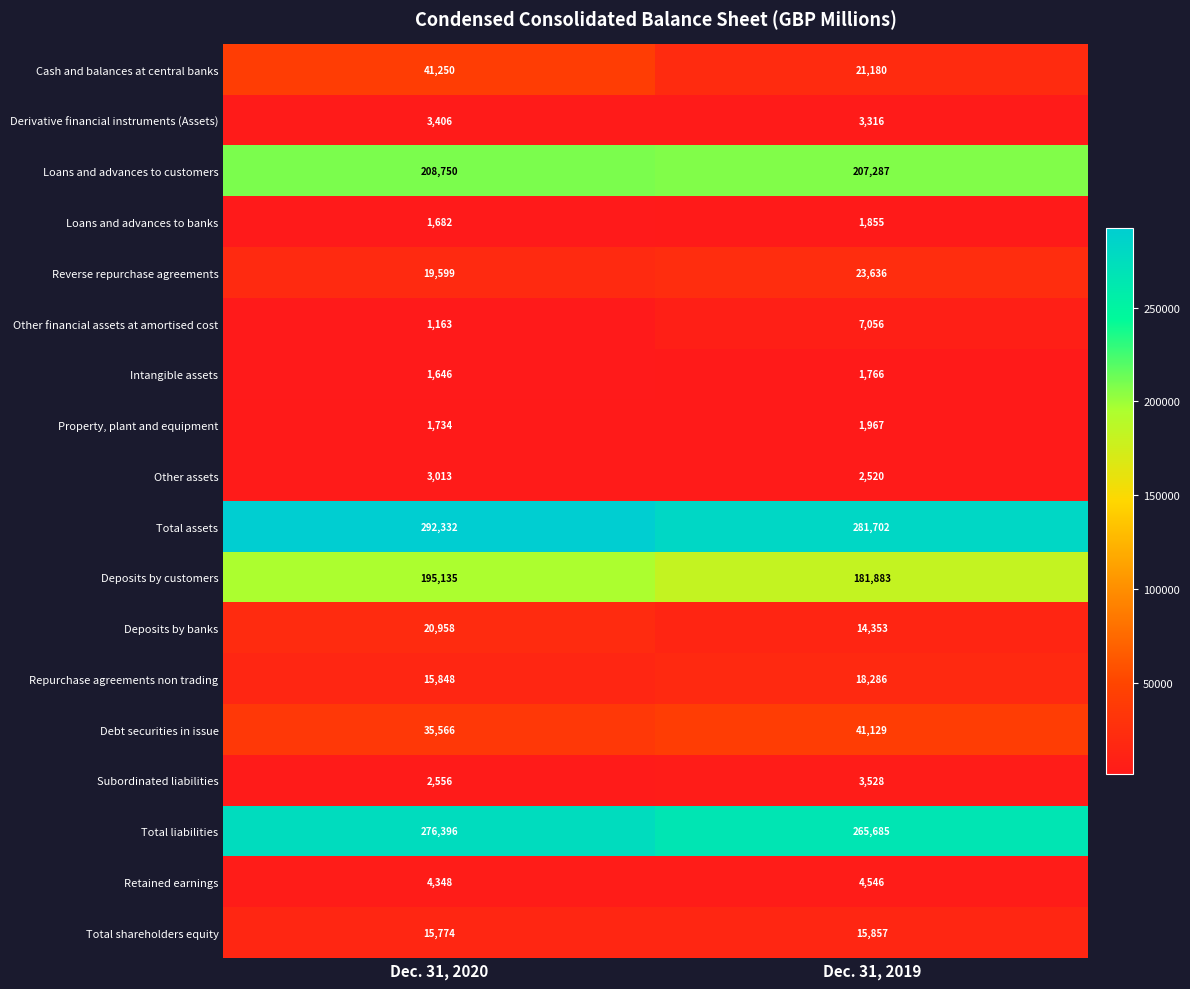

At how many categories does at least one series exceed 108118?

2